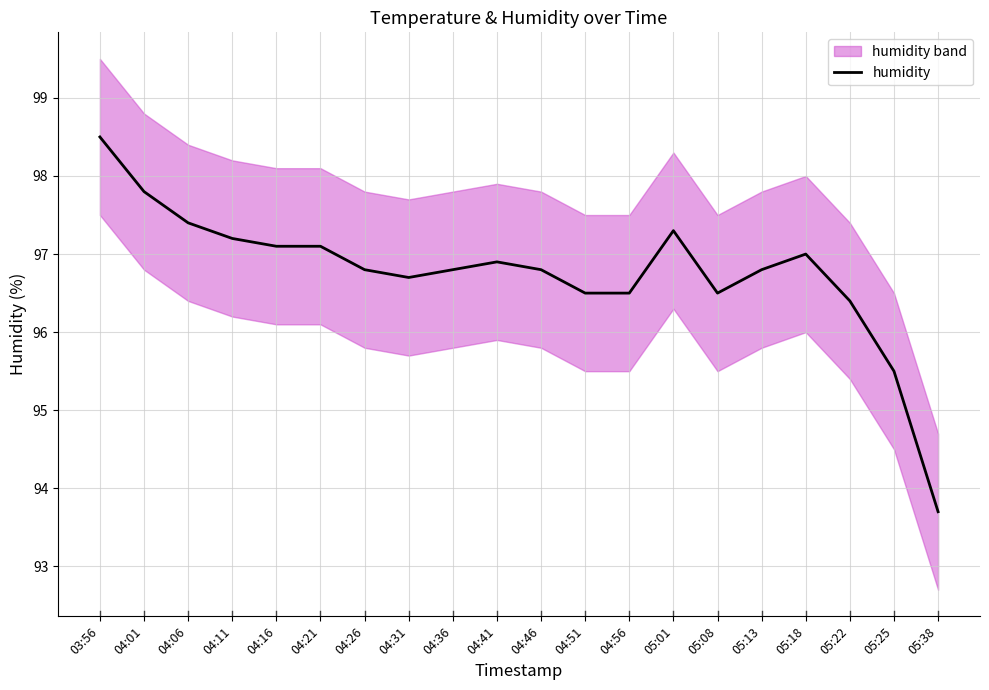

What is the difference between the maximum and second lowest values?

3.0